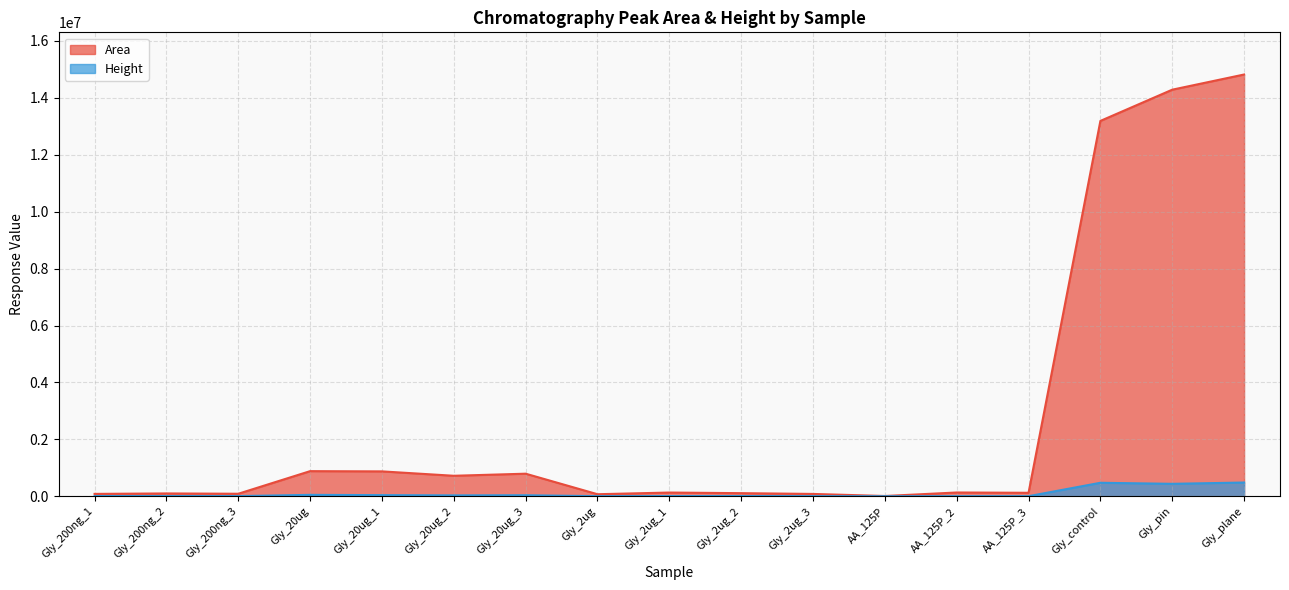

How many values in the Height series exceed 8150?

9